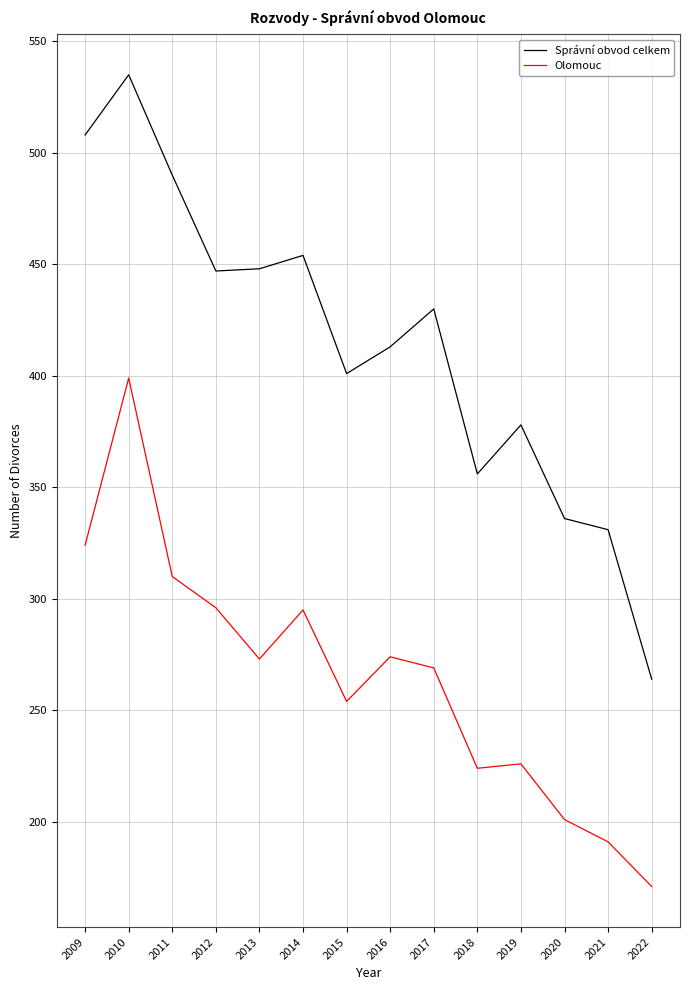

True or false: Olomouc and Správní obvod celkem intersect in this chart.

False